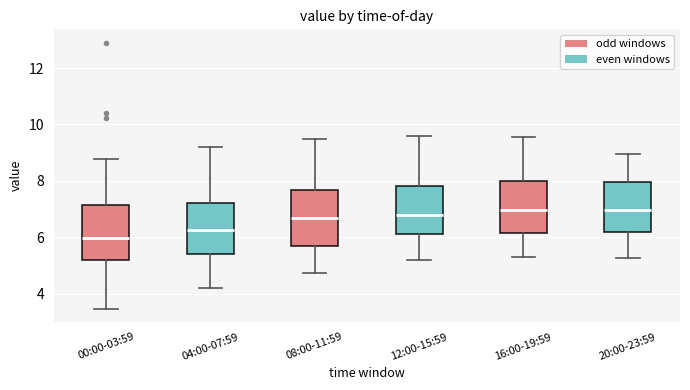

Where does the median line of the box for 00:00-03:59 sit on the y-axis? The values are not printed on the chart, so give them approximately, as read against the axis.

6.0